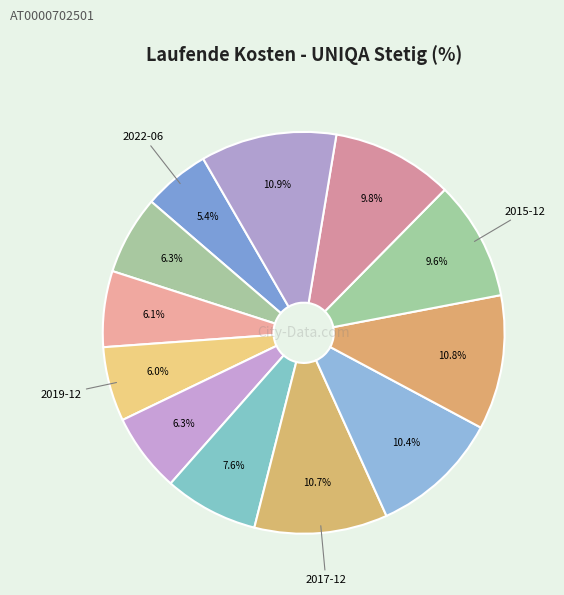

How many slices are in this pie chart?

12